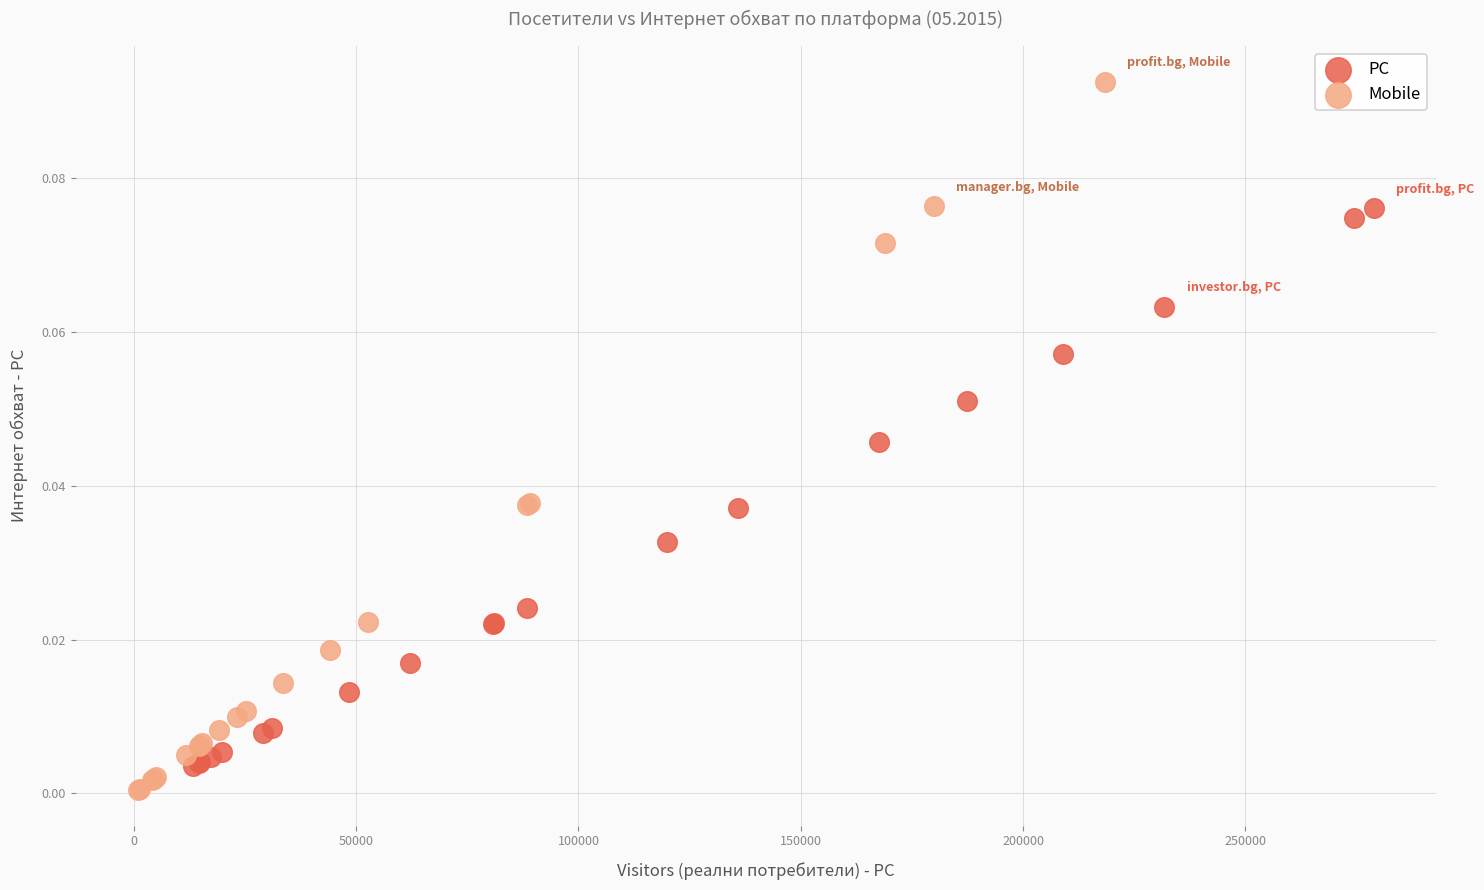

Which series has the widest spread of Y values?

Mobile